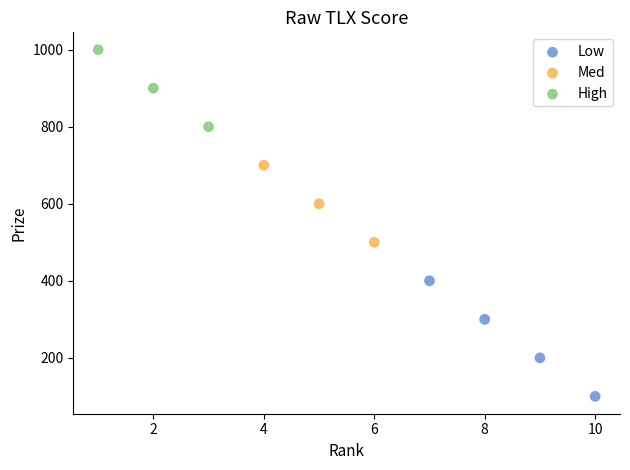

Which series reaches the minimum Y coordinate?

Low